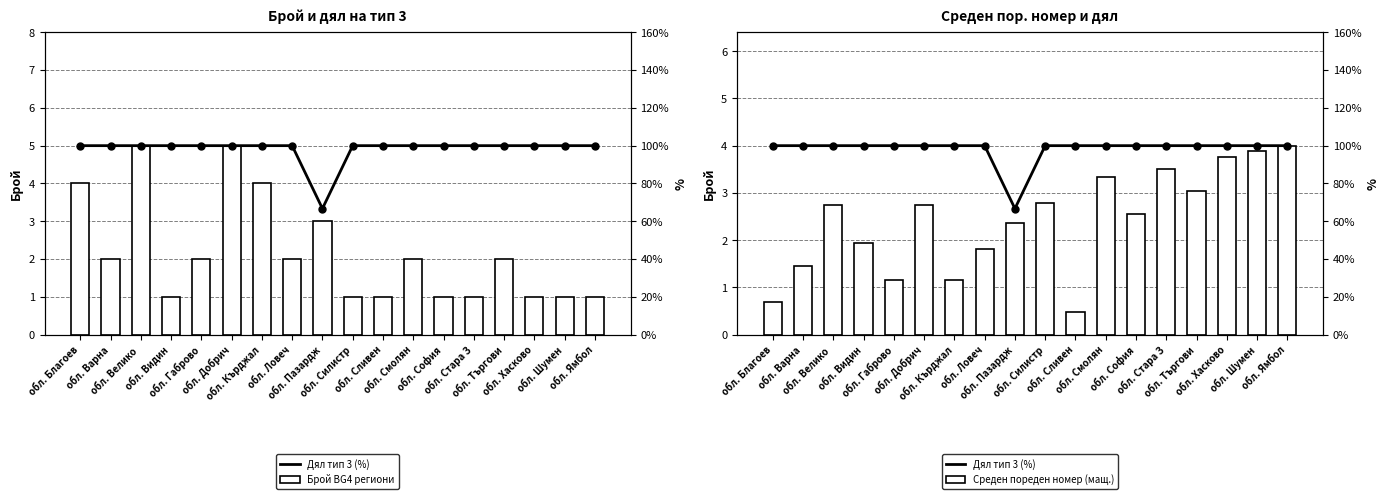

How many data points in Среден пор. номер (мащ.) are above 2?

11